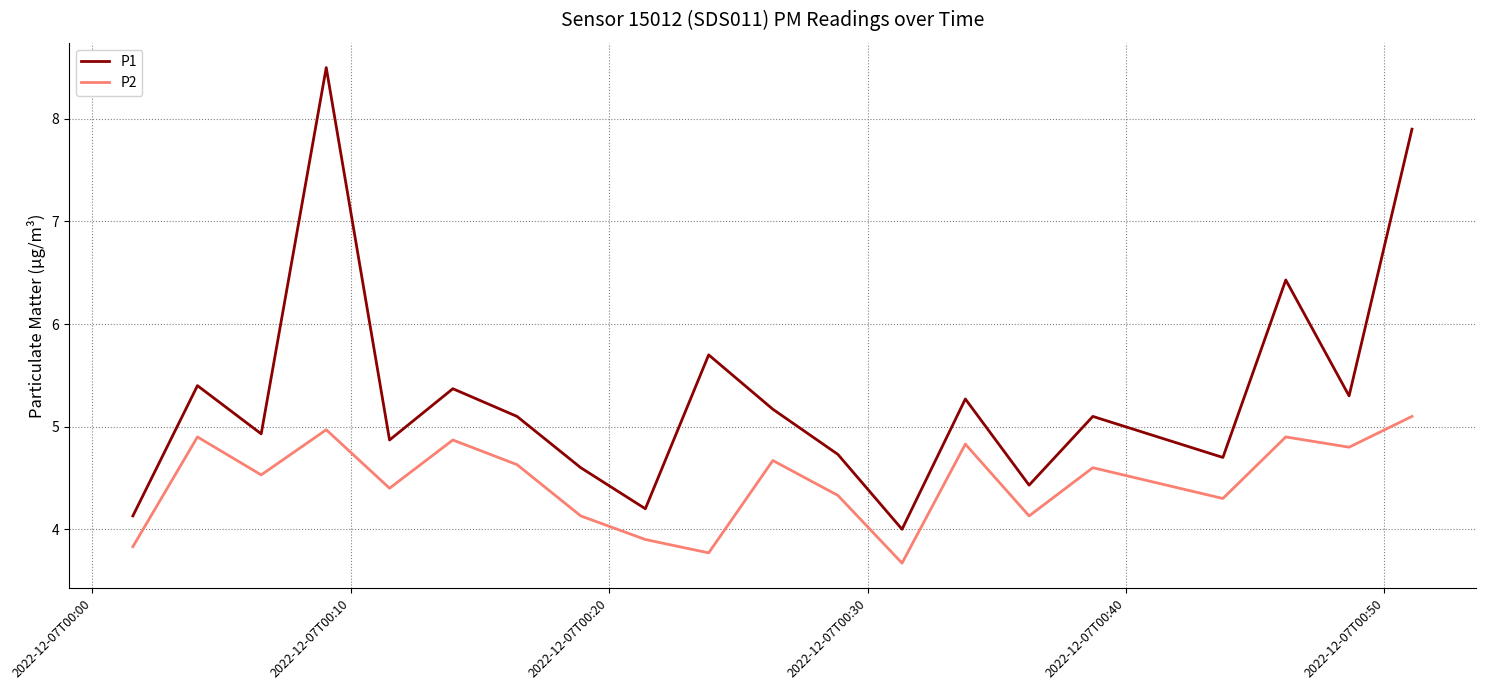

List the series in order of their overall mean, highest first.

P1, P2